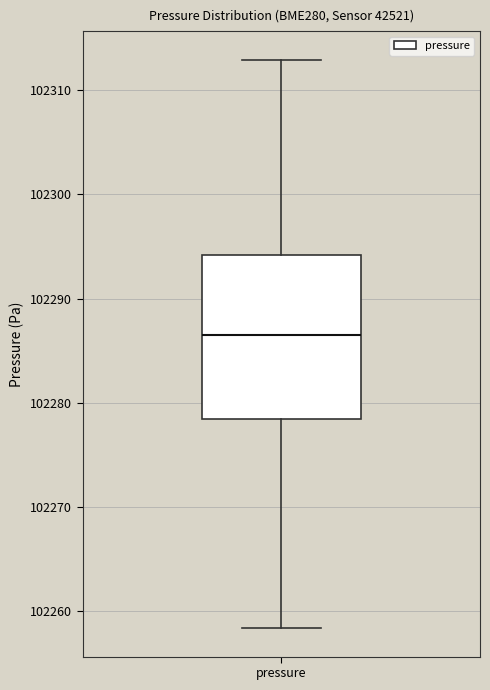

Transcribe this box plot: give where the median line is, the range the box spans, and where the two whiskers end, as read against the y-axis. The values are not printed on the chart, so give them approximately, as read against the axis.

median 102286, box 102278 to 102294, whiskers 102258 to 102313